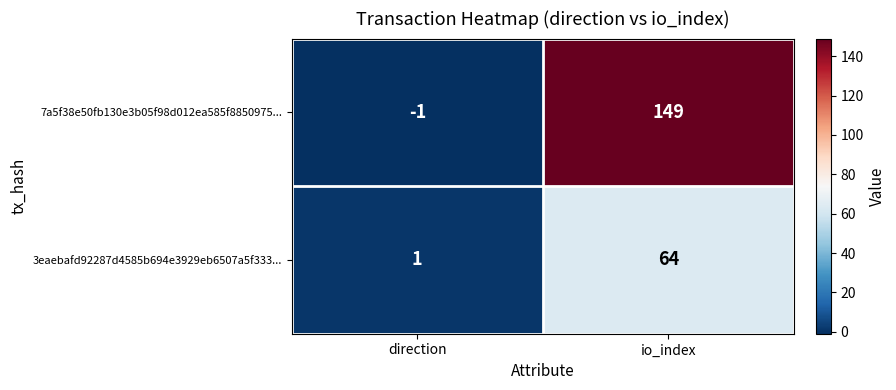

Rank the series at io_index from lowest to highest value.

3eaebafd92287d4585b694e3929eb6507a5f333..., 7a5f38e50fb130e3b05f98d012ea585f8850975...